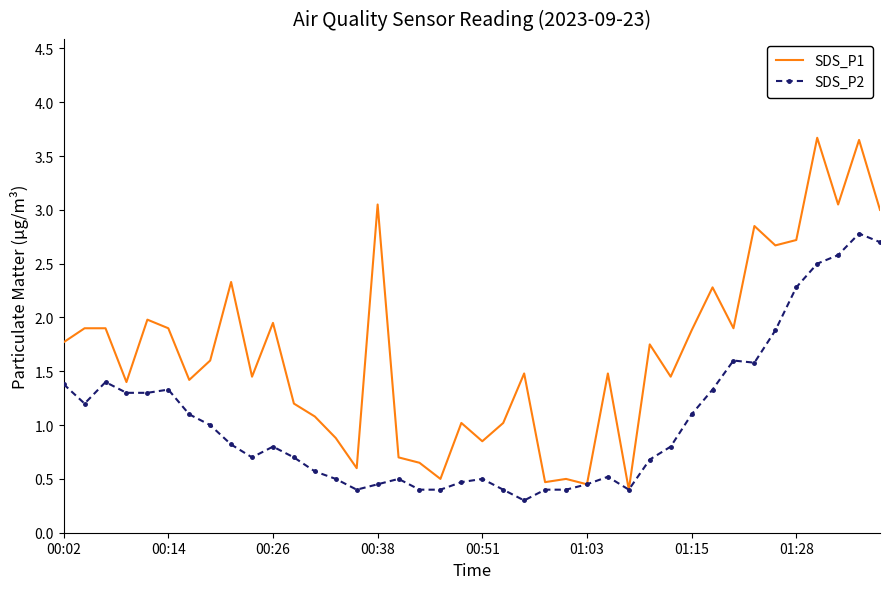

What is the highest value of the SDS_P1 series?

3.7